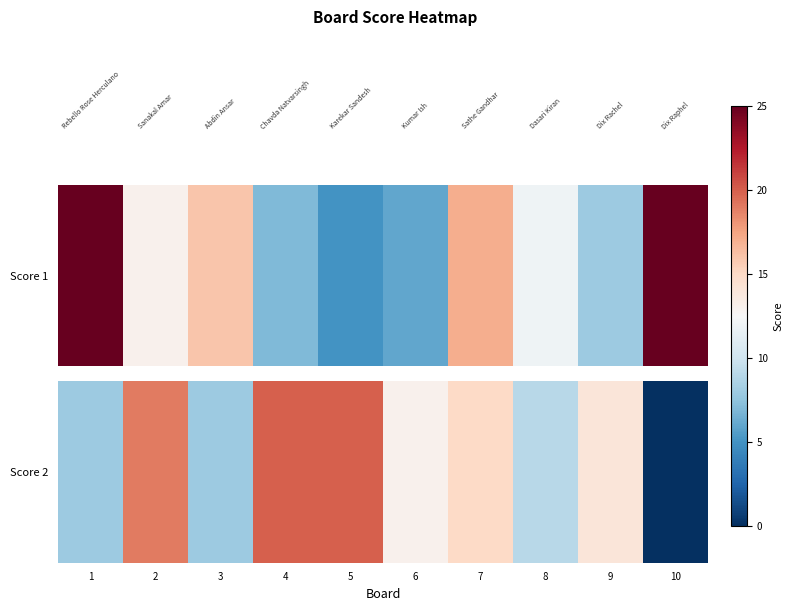

Which label corresponds to the smallest value in the chart?

10